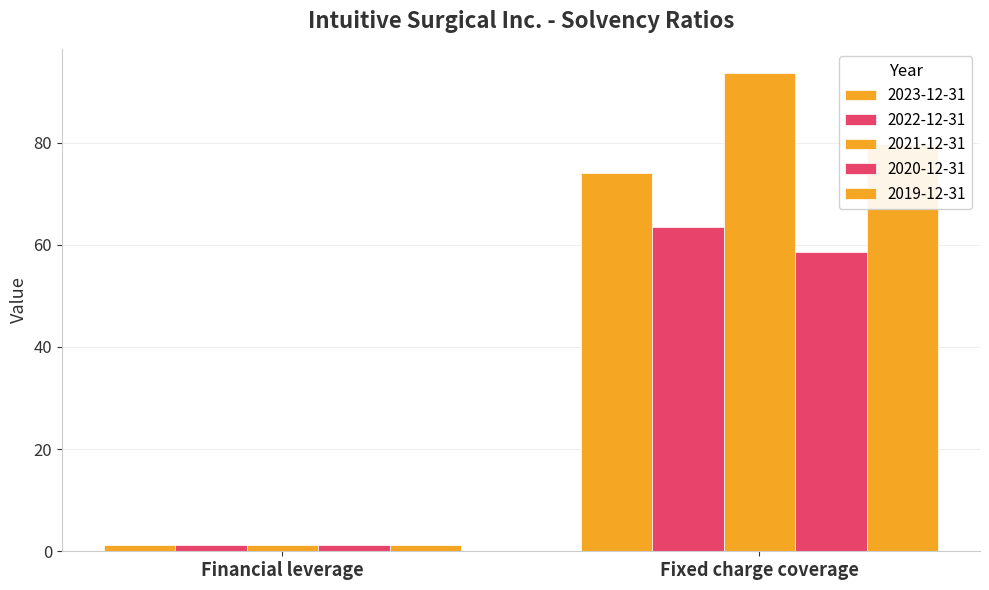

What is the minimum value shown in the chart?

1.1